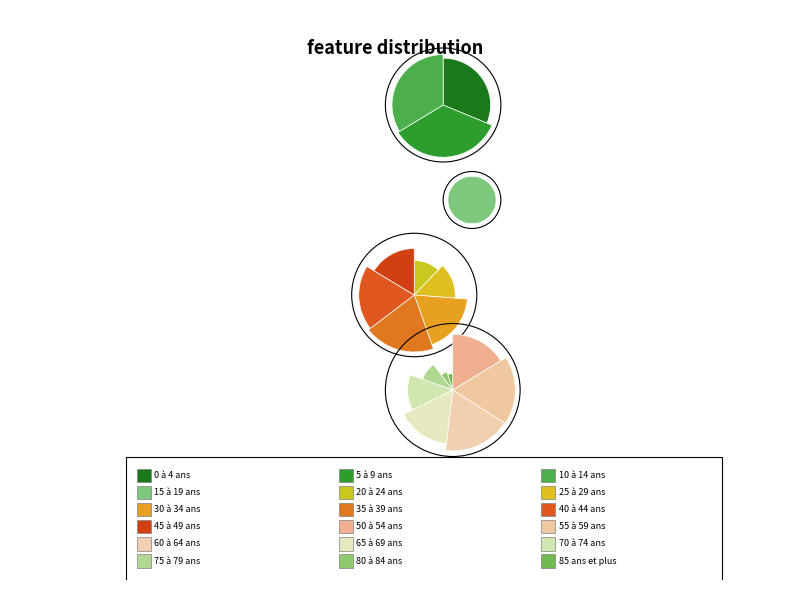

Do 0 à 14 ans and 65 ans et plus together represent more than half of the pie?

No